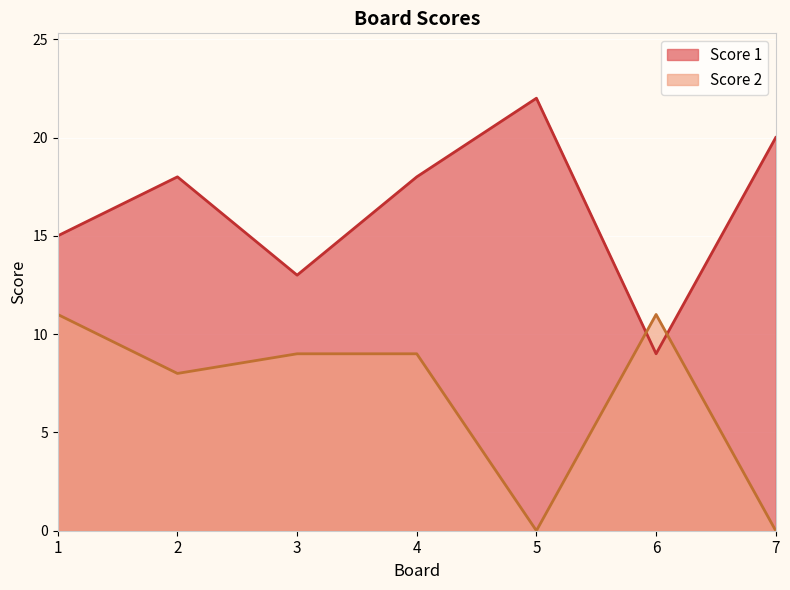

Which series has the largest total across all categories?

Score 1